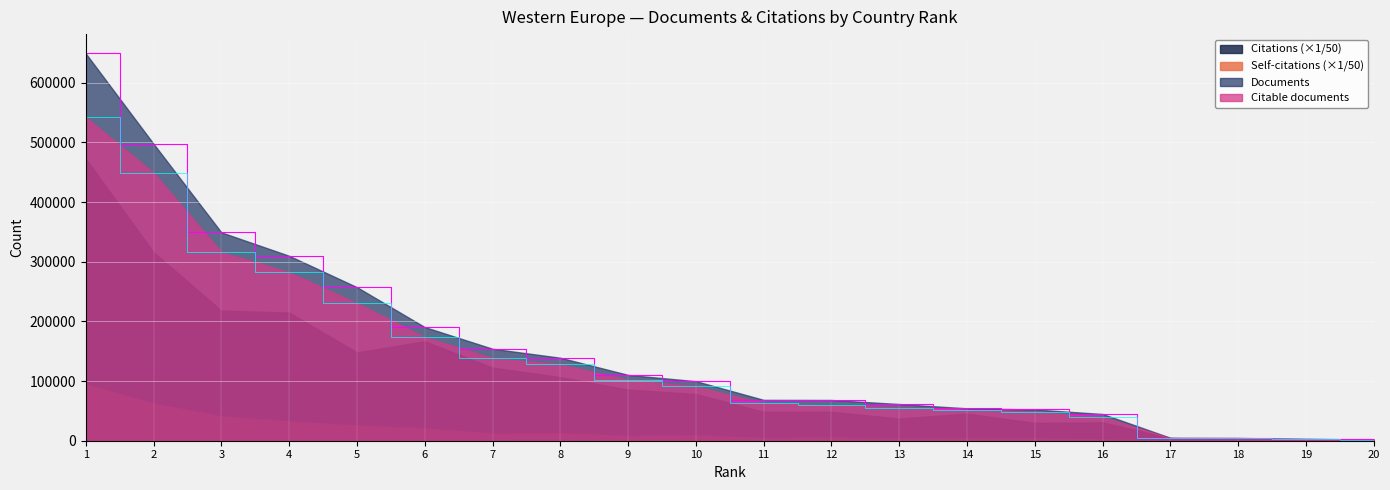

What is the average value of the Citable documents series?

139172